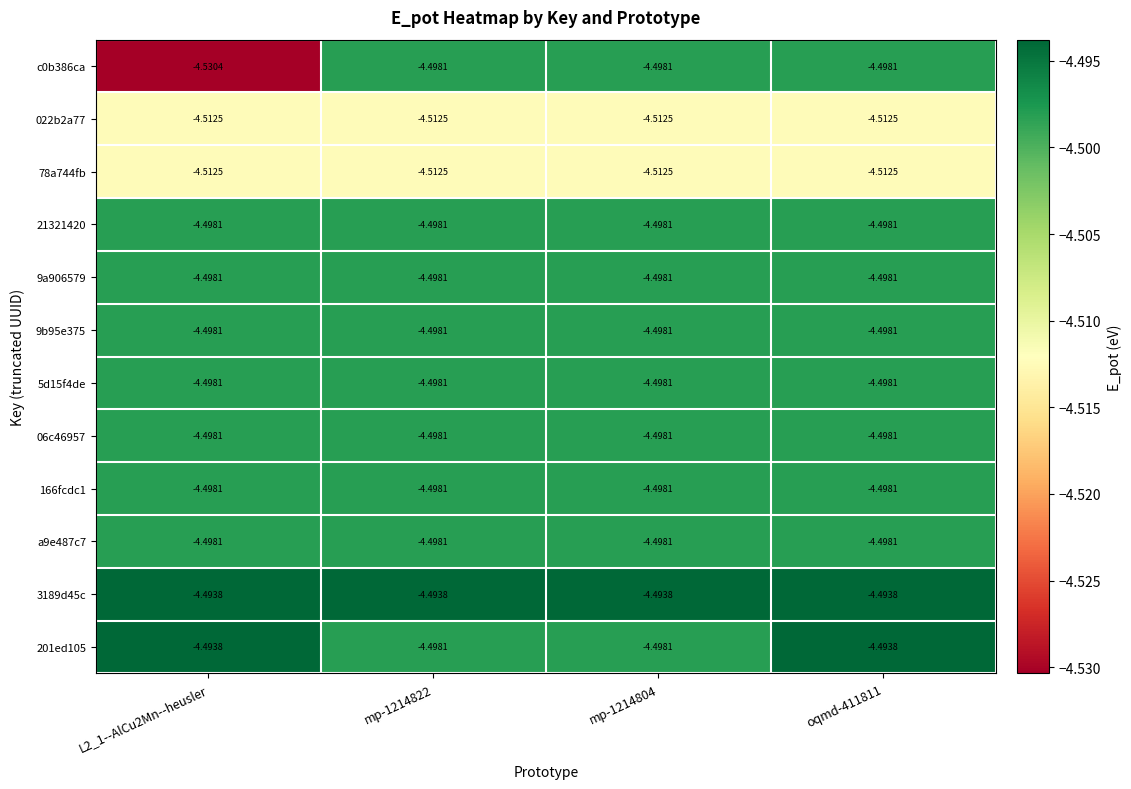

Is the value of 022b2a77 at L2_1--AlCu2Mn--heusler greater than the value of 21321420 at oqmd-411811?

No